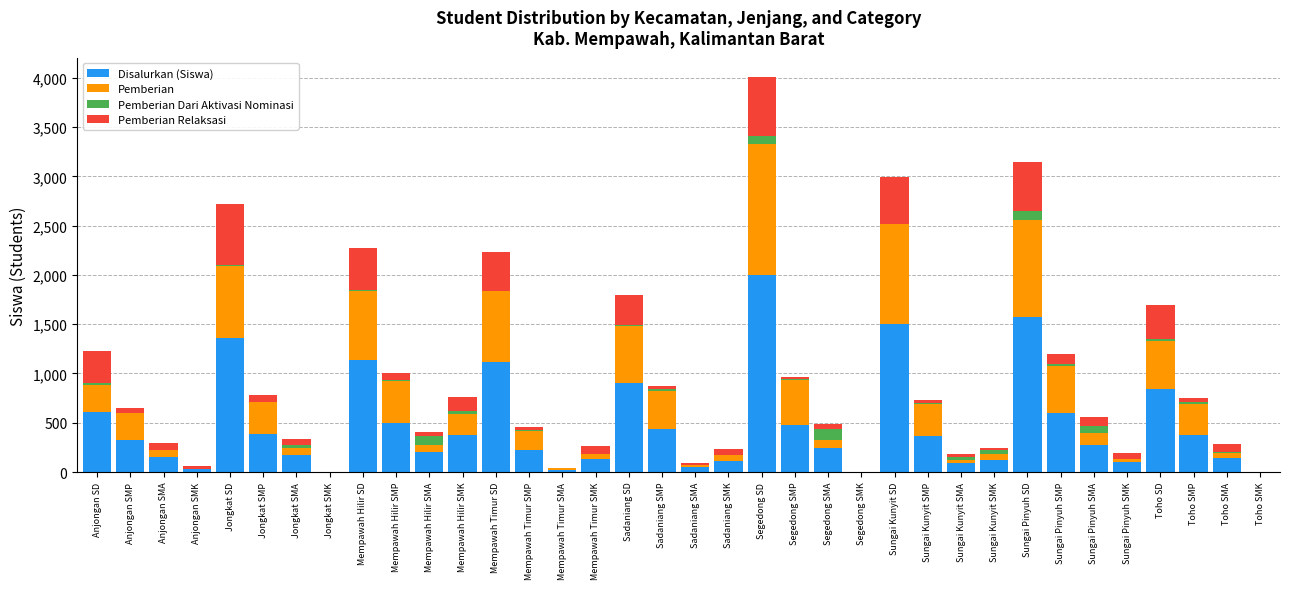

Which category has the highest value in the Disalurkan (Siswa) series?

Segedong SD